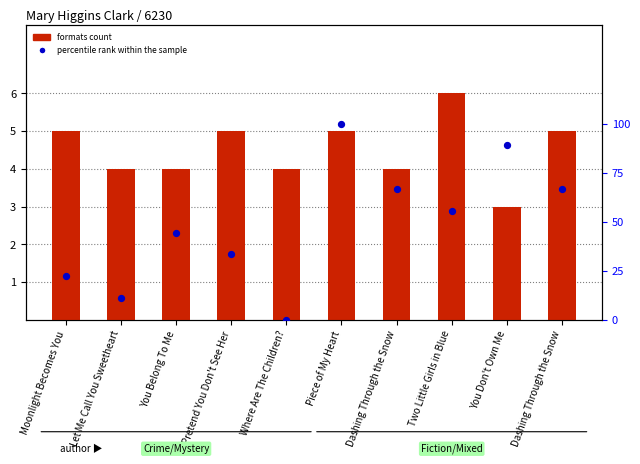

What is the total value across all series at Dashing Through the Snow?

70.7